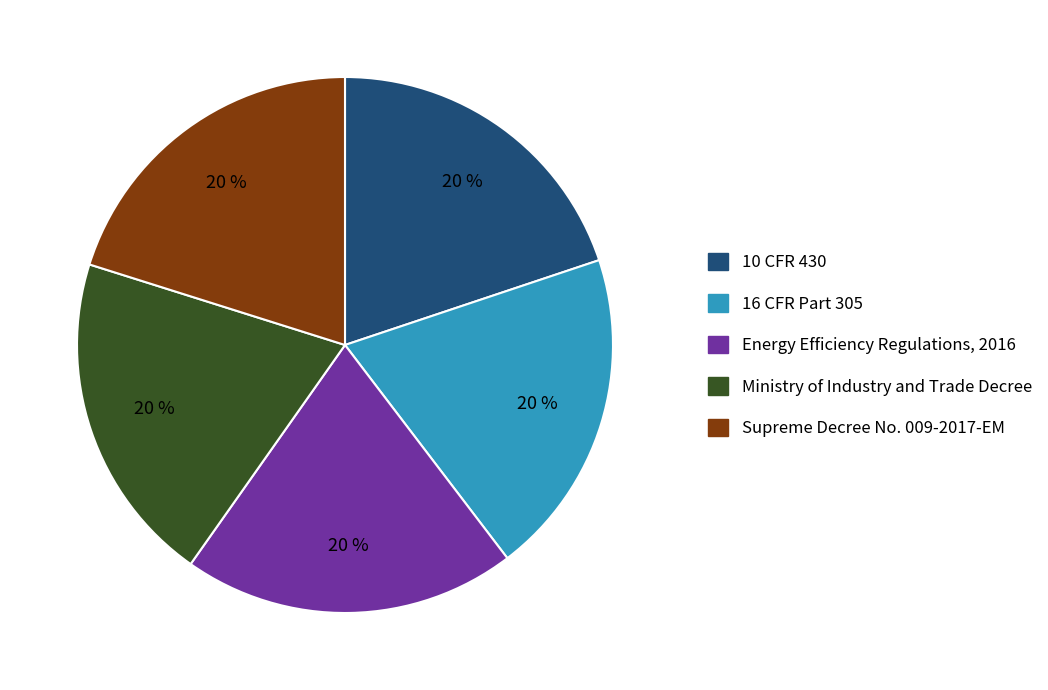

The 10 CFR 430 slice represents 9% of the pie. True or false?

False